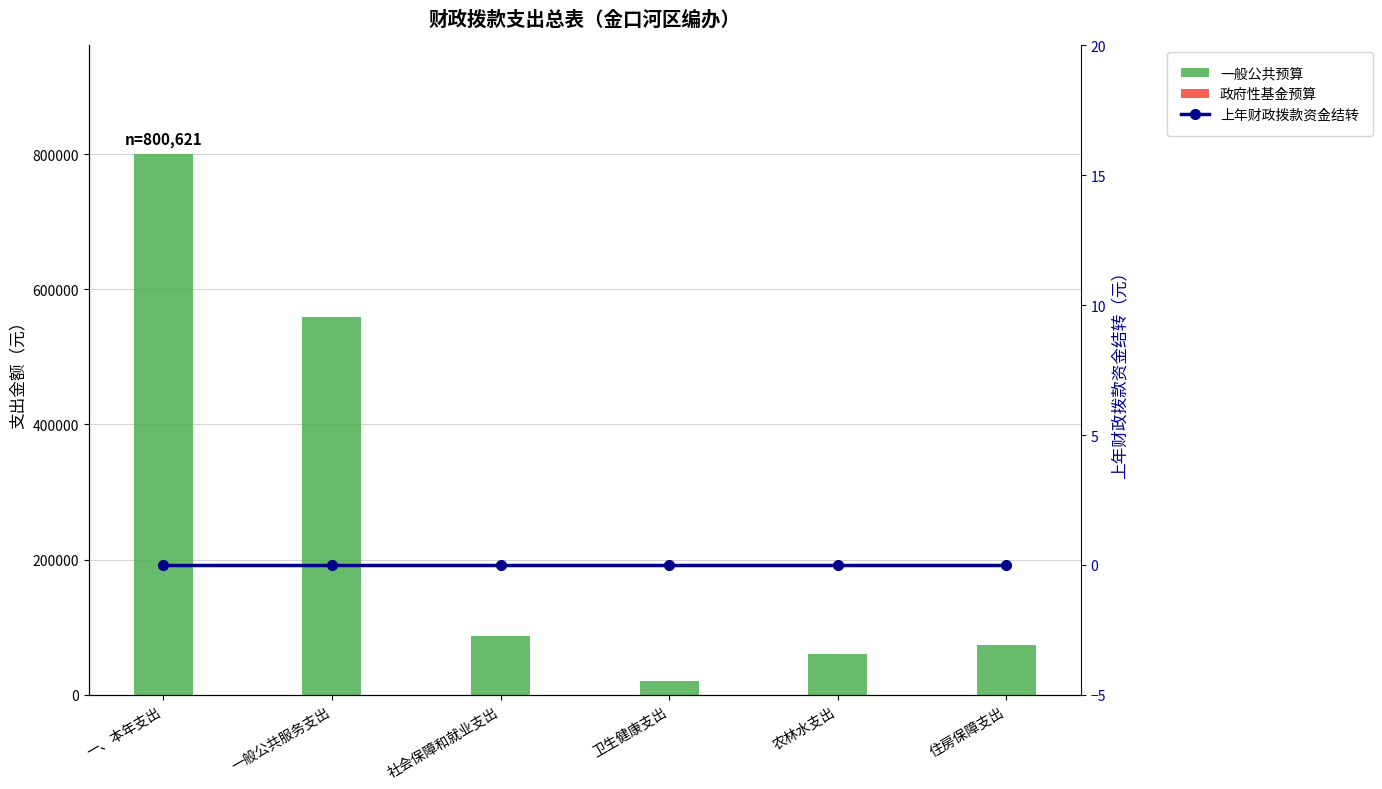

What is the sum of all 一般公共预算 values?

1601242